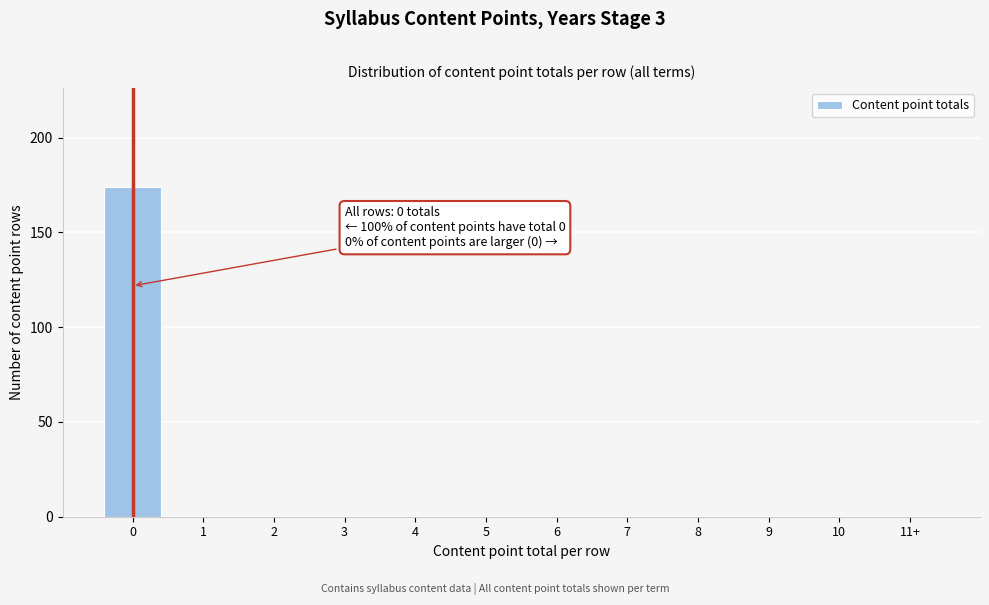

Reading left to right, list all the values displayed in this chart.

0=174	1=0	2=0	3=0	4=0	5=0	6=0	7=0	8=0	9=0	10=0	11+=0